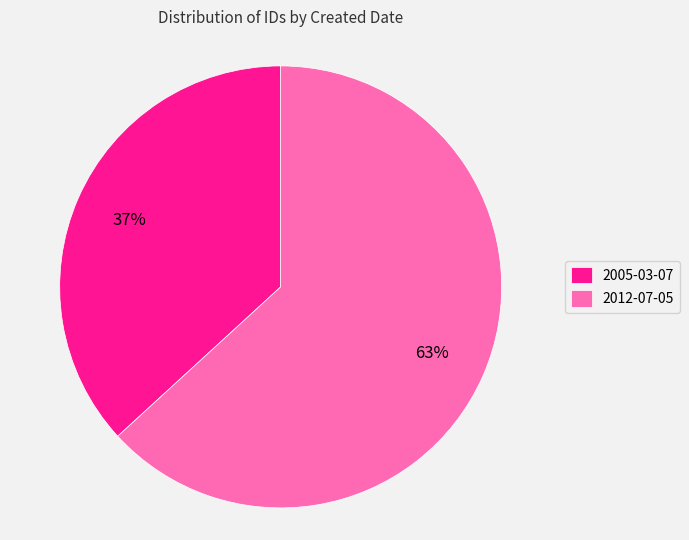

Rank the categories by value from highest to lowest.

2012-07-05, 2005-03-07